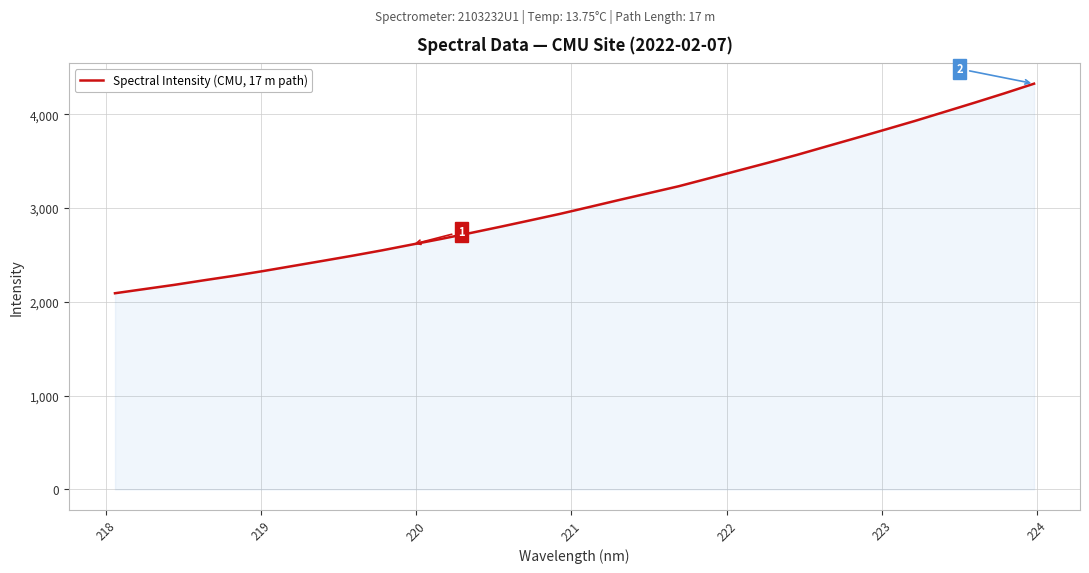

What is the maximum value shown in the chart?

4327.0